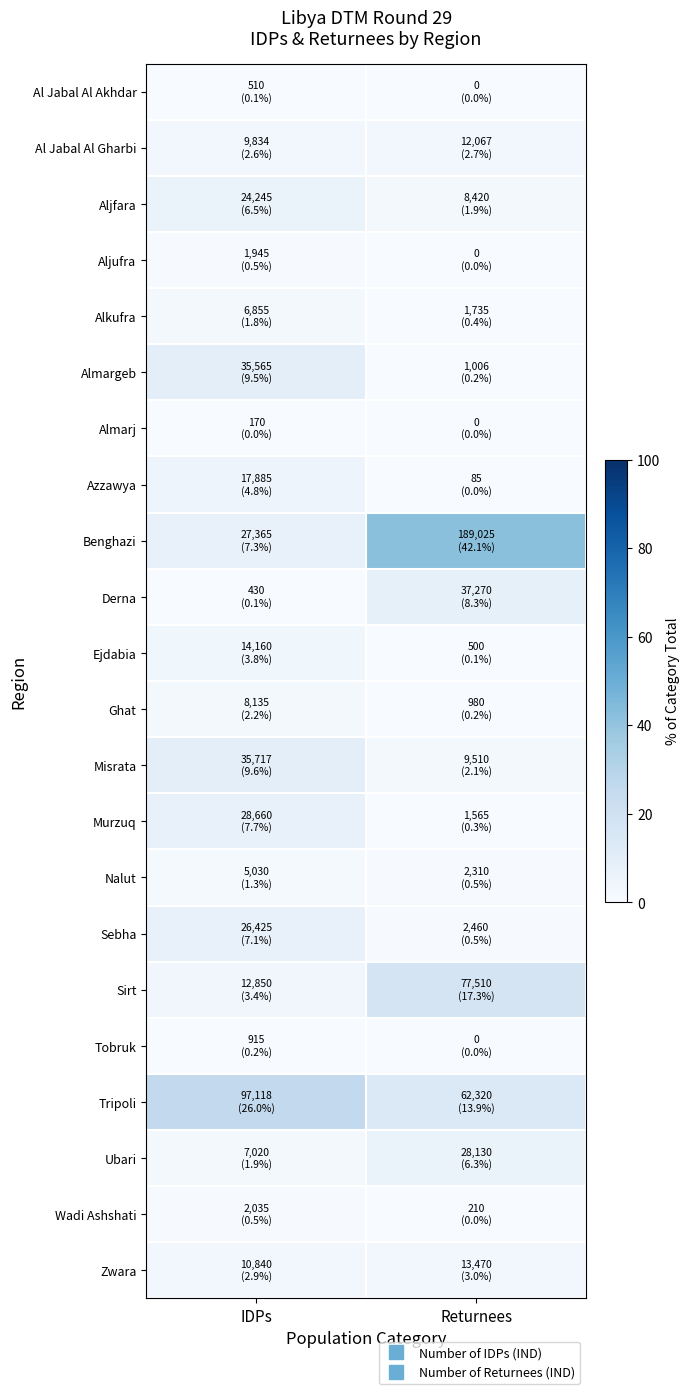

Count the number of data series in this chart.

22